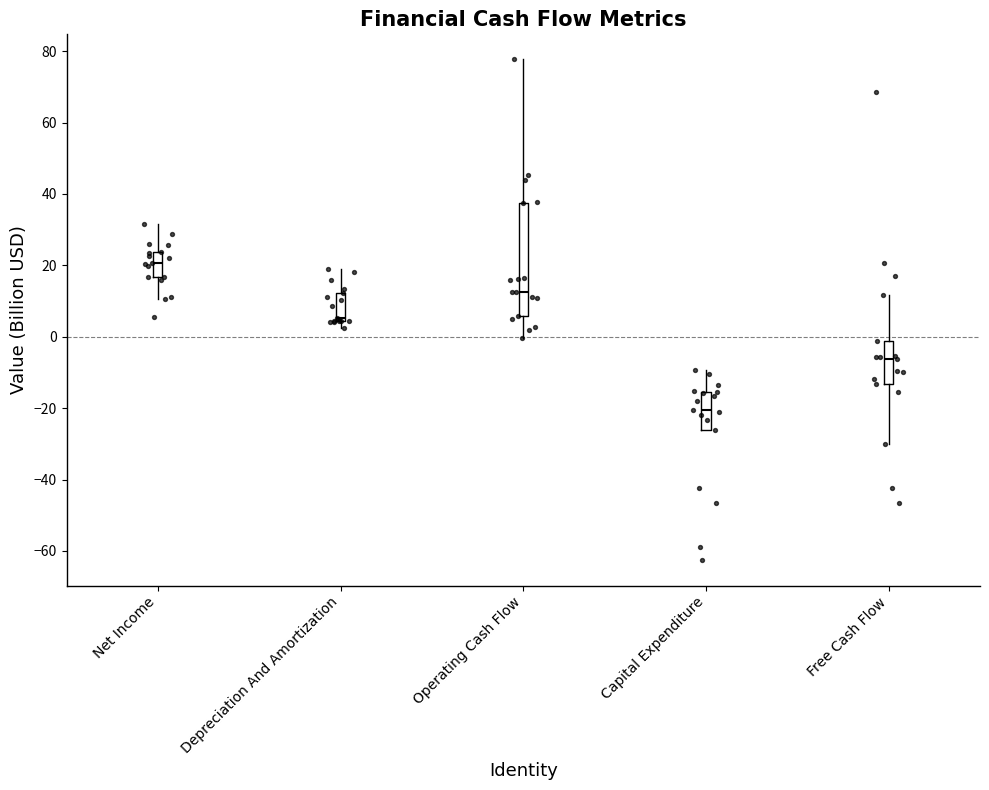

Which box has the highest median line?

Net Income